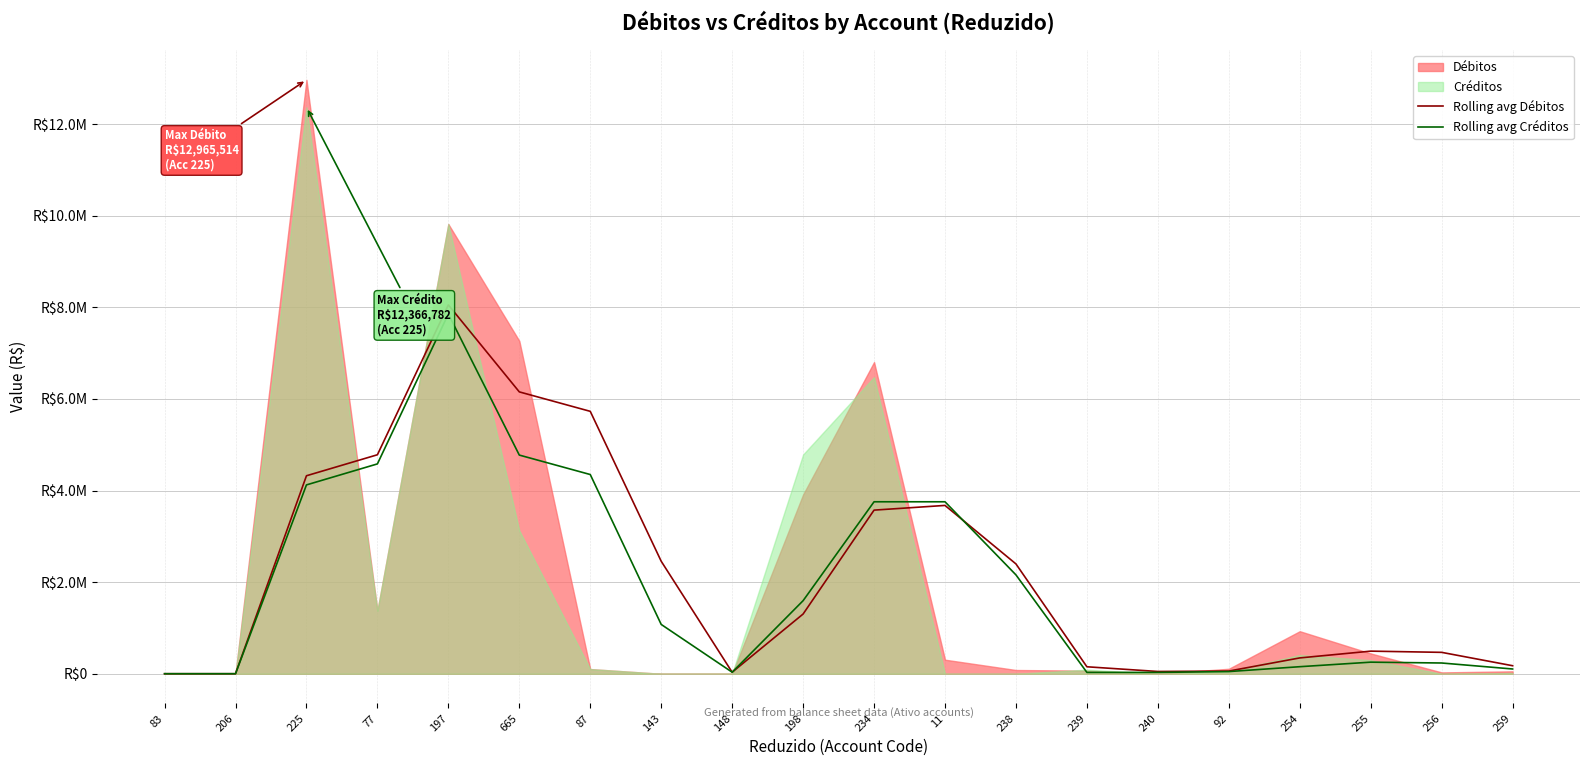

What is the difference between the Rolling avg Débitos values at 255 and 225?

3828567.2